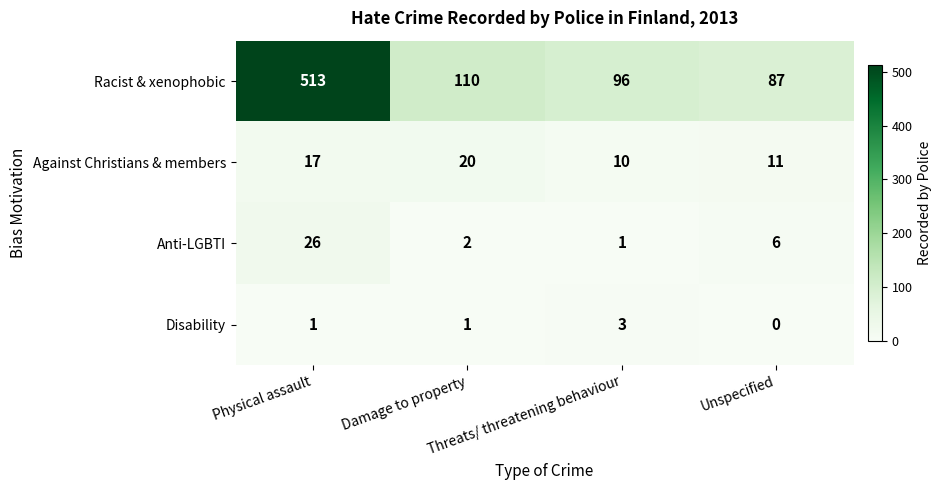

How many categories are shown in the chart?

4